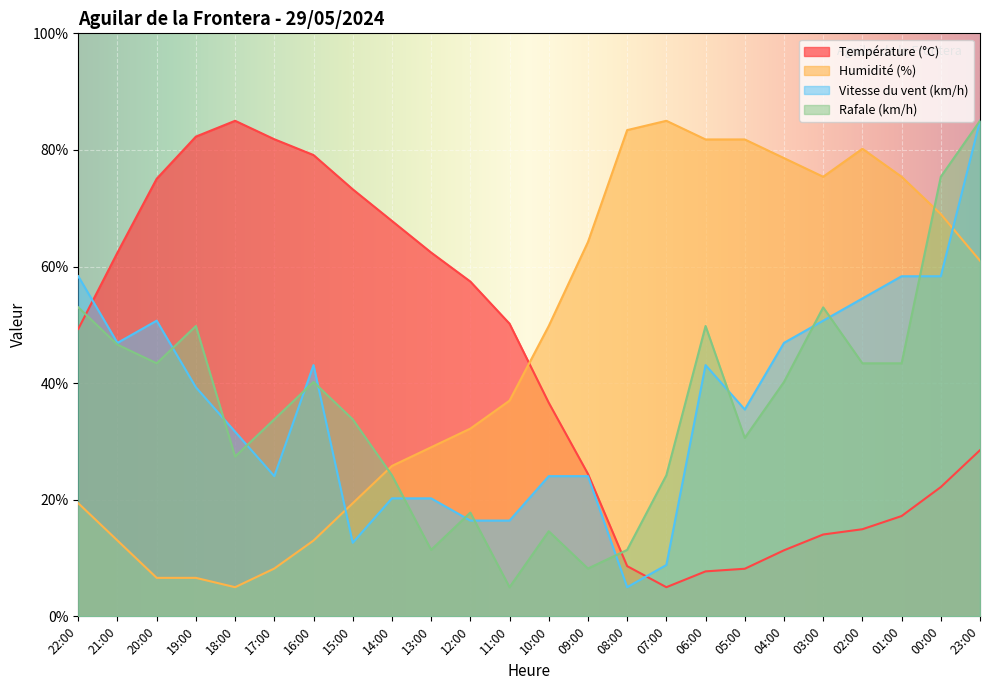

How many lines are shown in the chart?

4